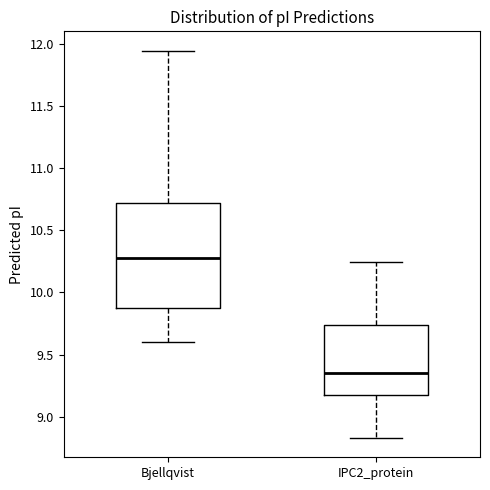

Comparing the boxes themselves (not the whiskers), which one is the tallest?

Bjellqvist